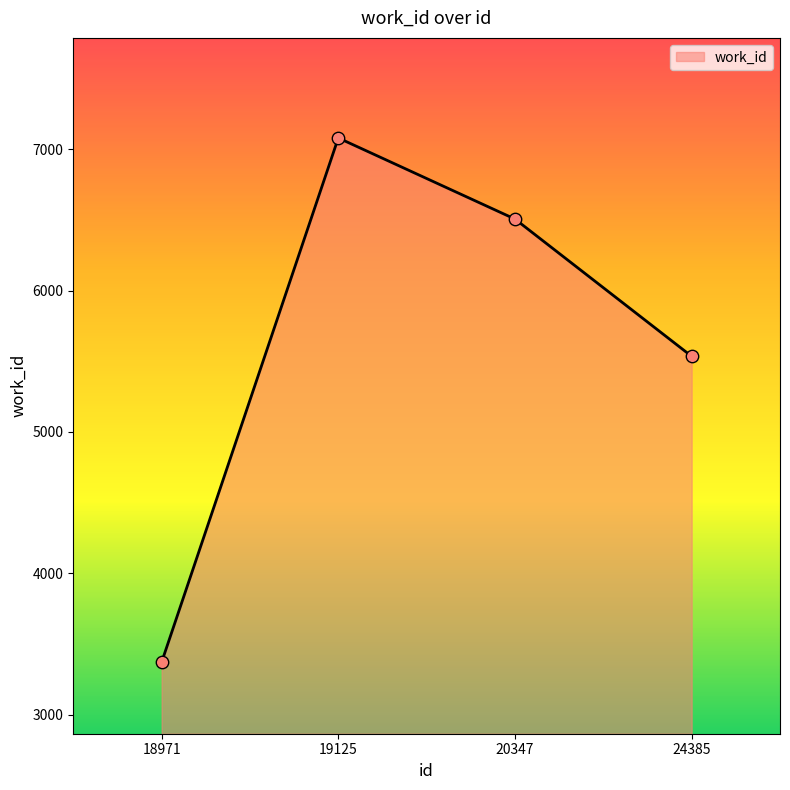

What is the change in value from 18971 to 19125?

+3710